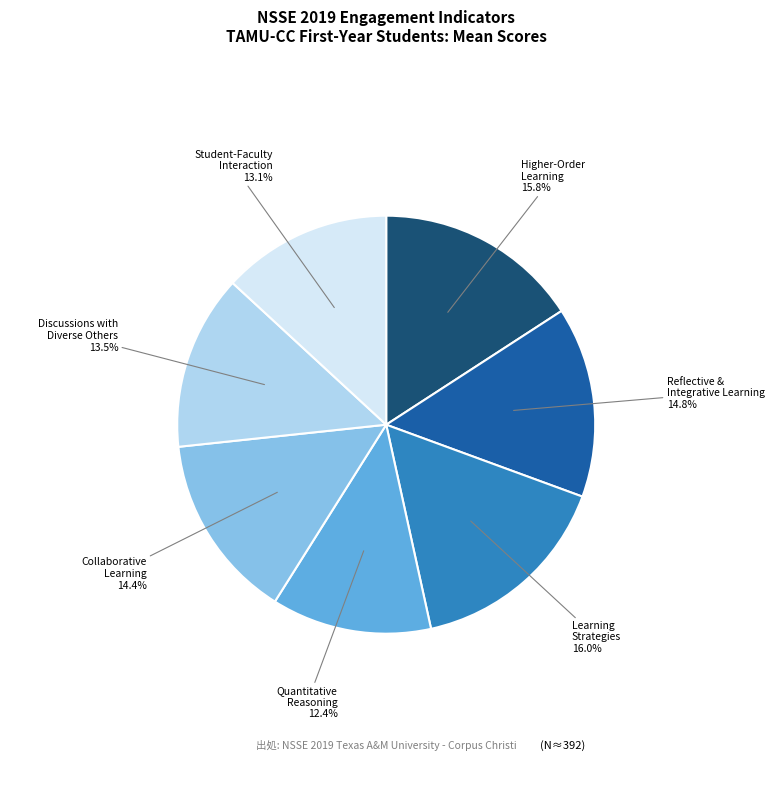

How many segments does this pie chart have?

7